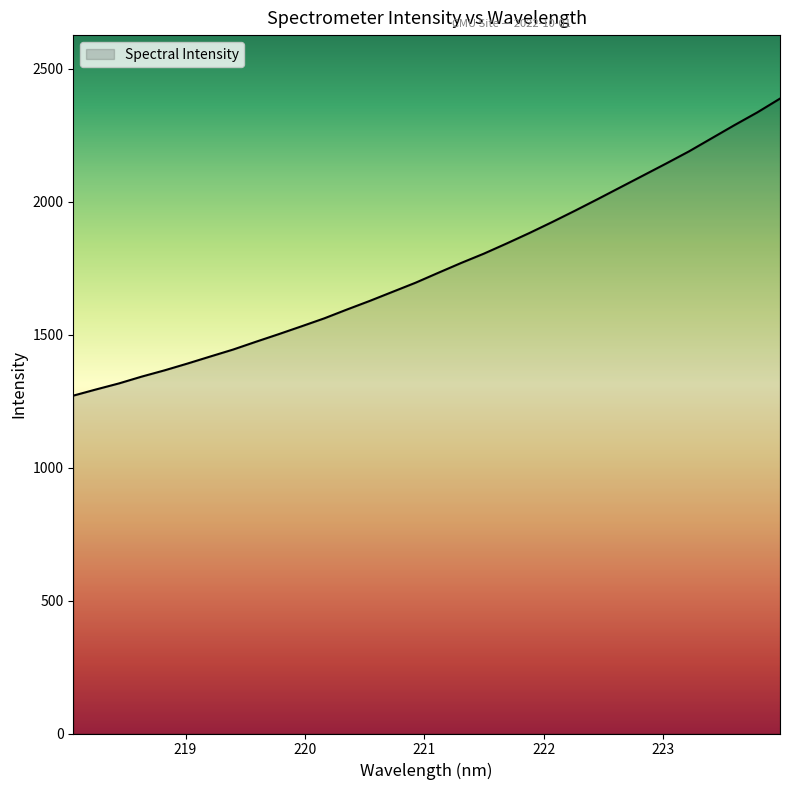

What is the difference between the maximum and minimum values?

1117.3